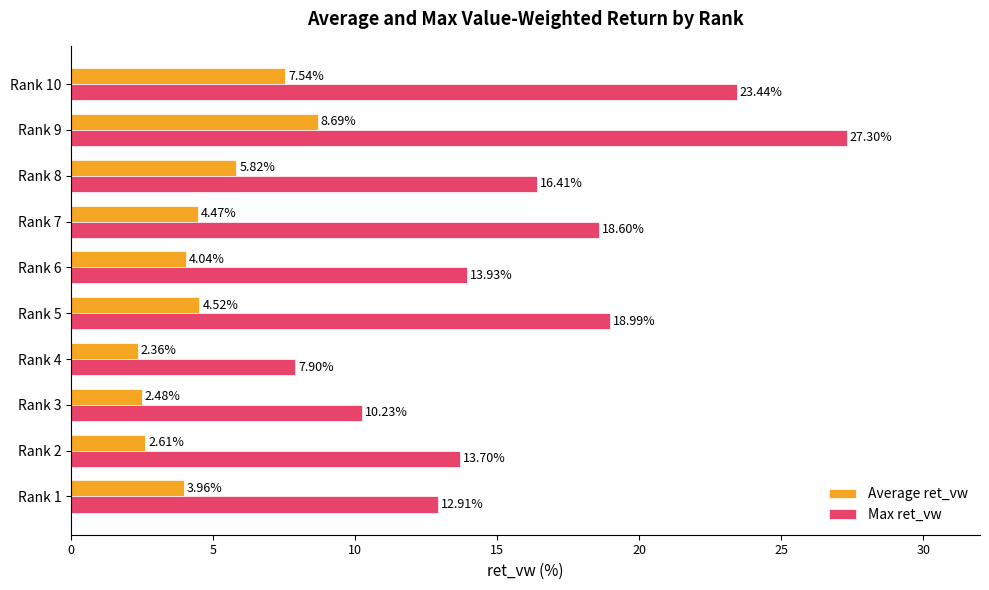

Which series has the widest spread of values?

Max ret_vw